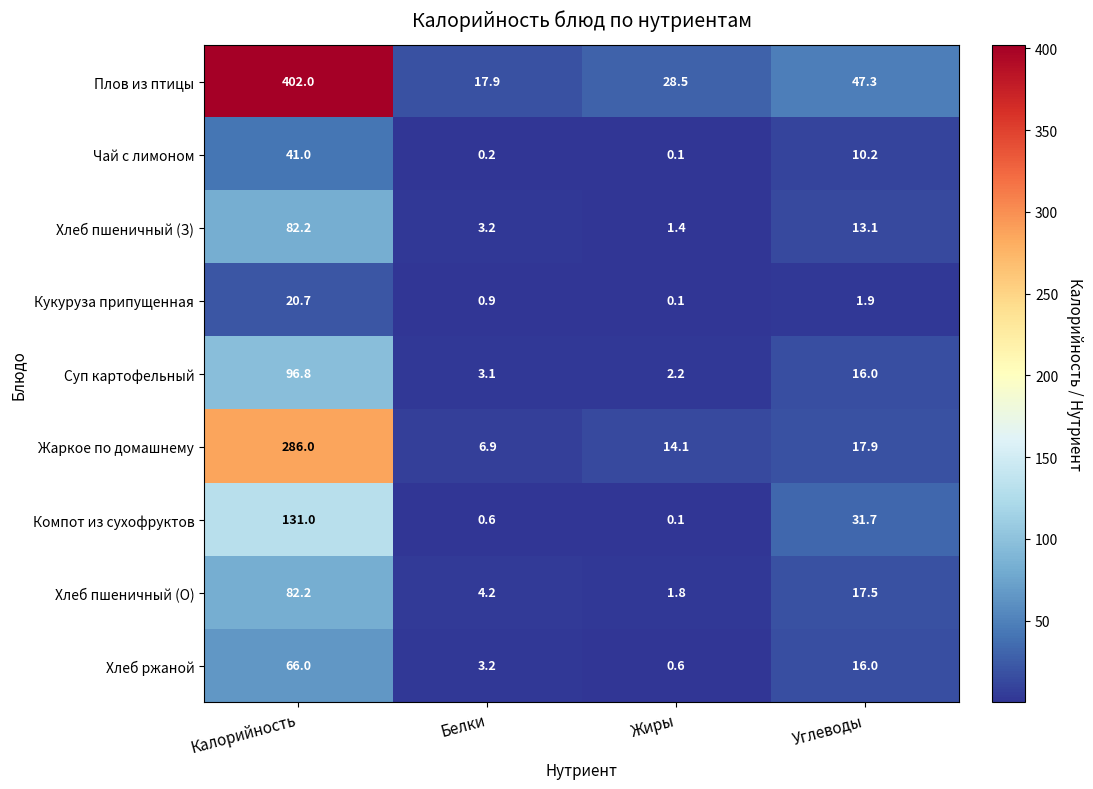

What is the sum of all Плов из птицы values?

495.7